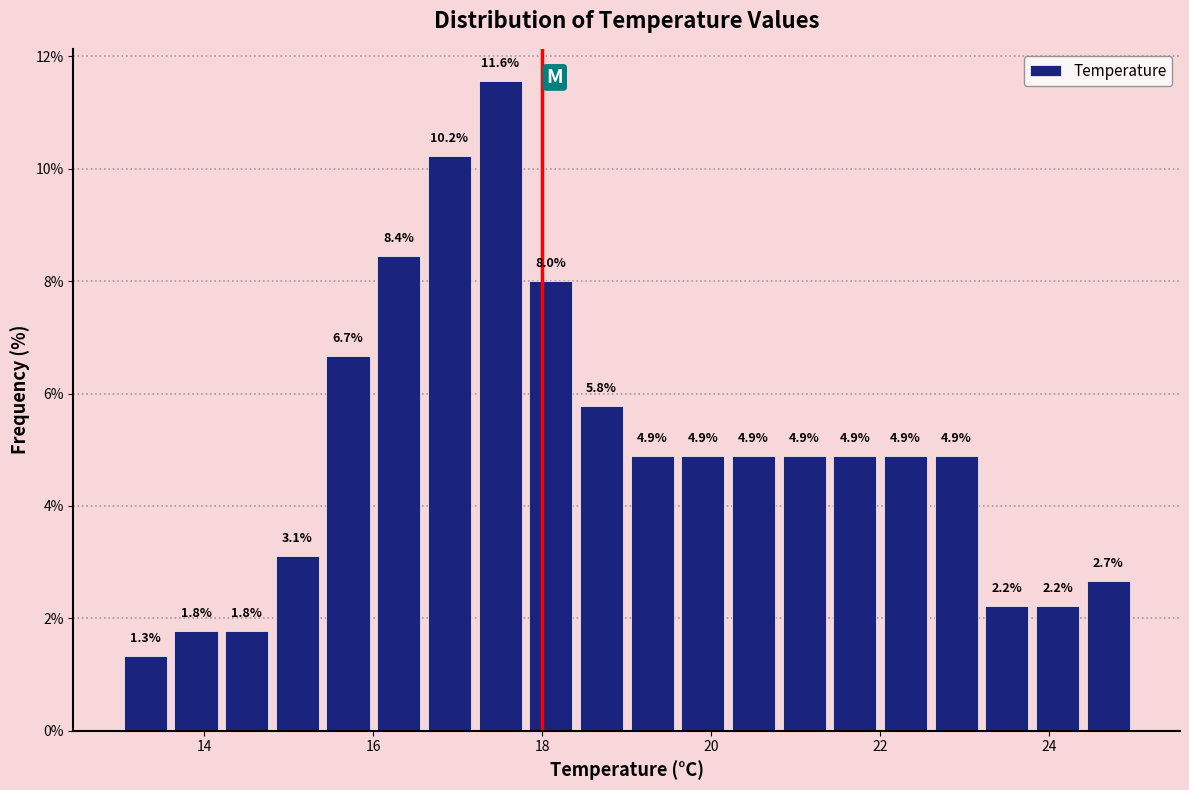

Around what value on the x-axis is the tallest bar? Give the approximate position of its centre, as read against the axis.

17.6